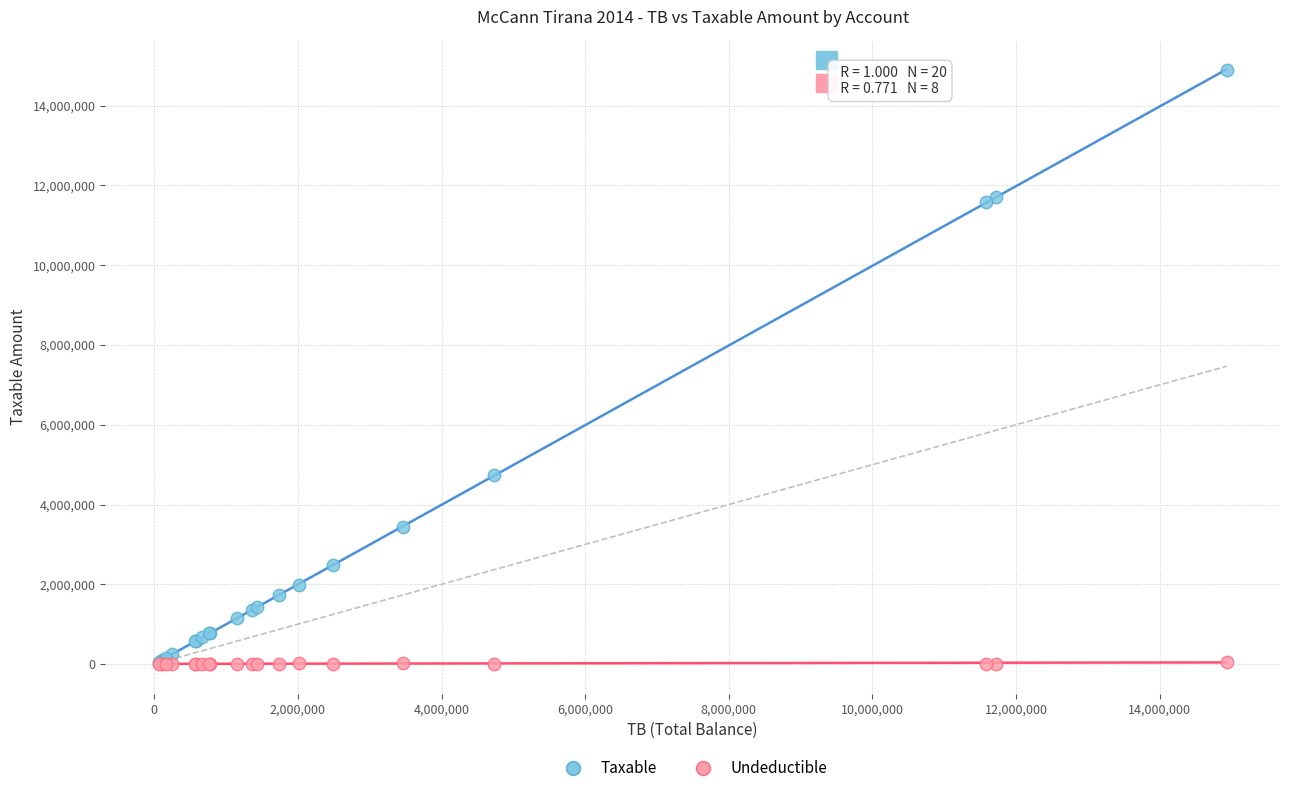

Across all series, what Y value is closest to 7443929?

4731146.9